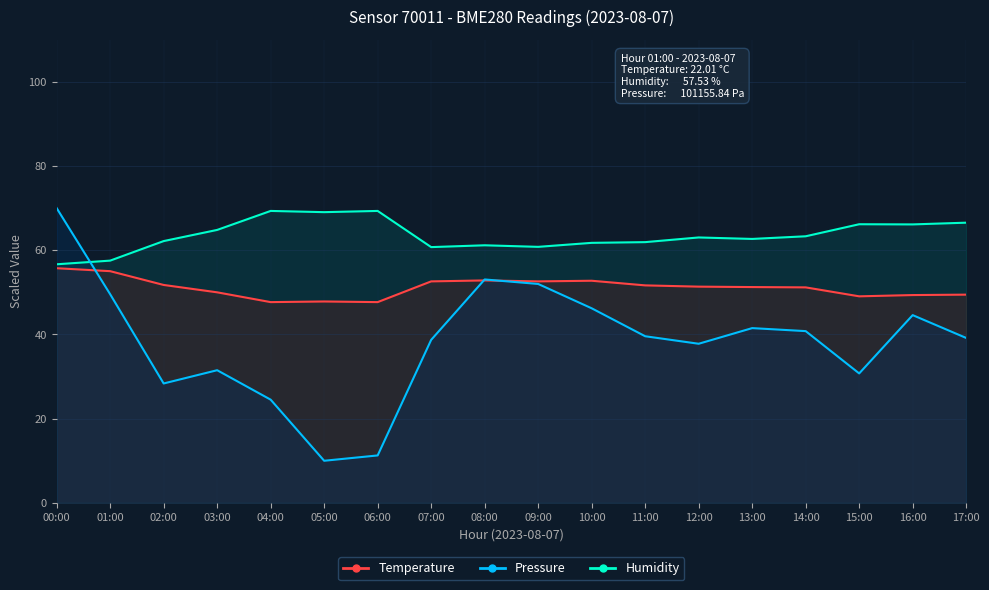

True or false: Pressure has more than 0 points higher than both neighbors.

True